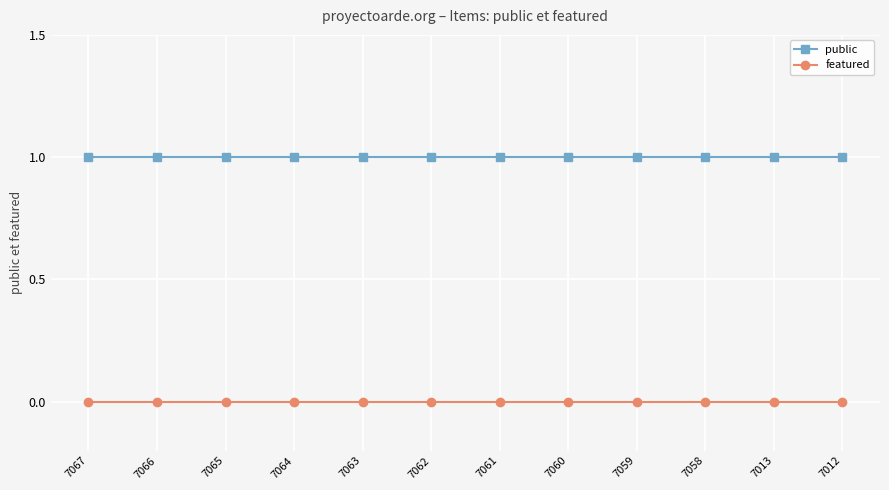

The value of featured at 7063 is 0. True or false?

True